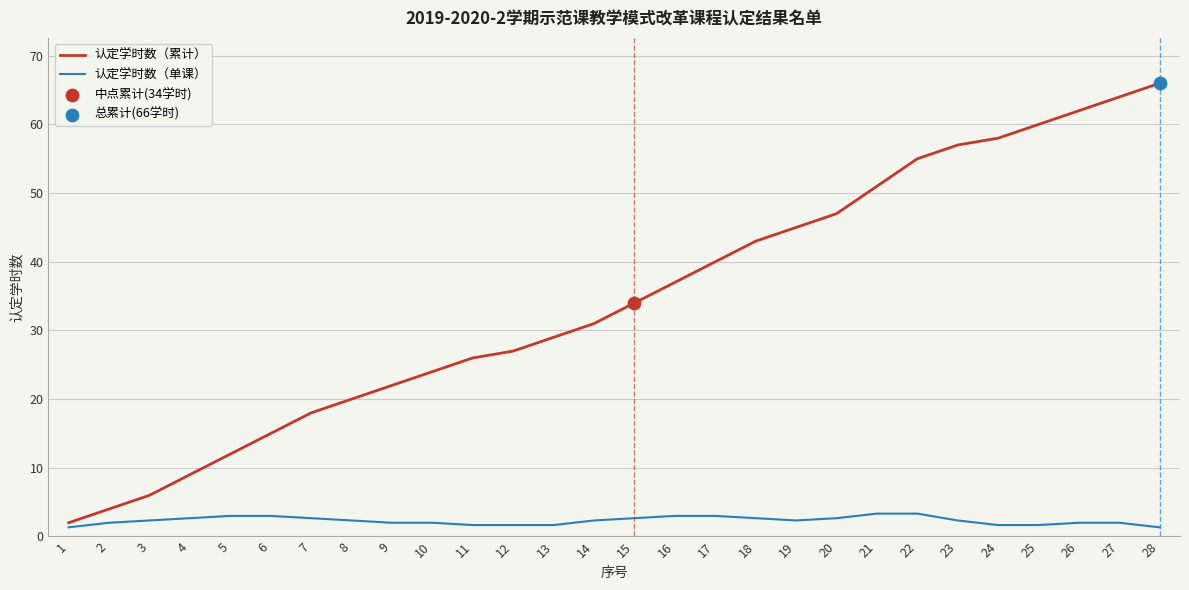

At how many categories does at least one series exceed 32?

14